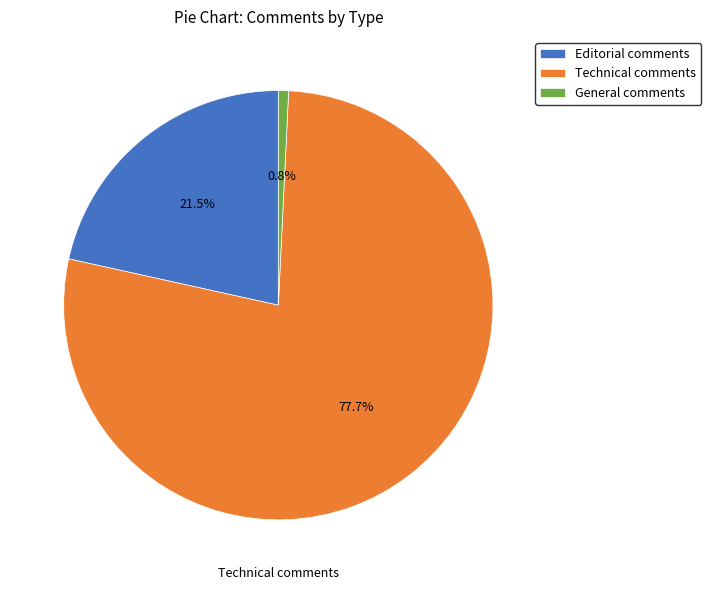

To the nearest percent, what is the difference between the Technical comments and General comments slice percentages?

77%